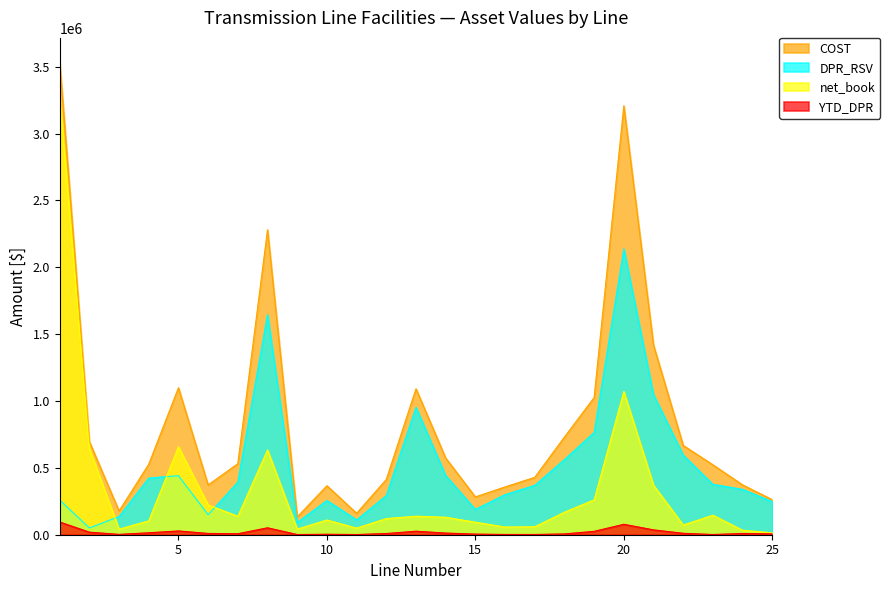

True or false: net_book and COST intersect in this chart.

False